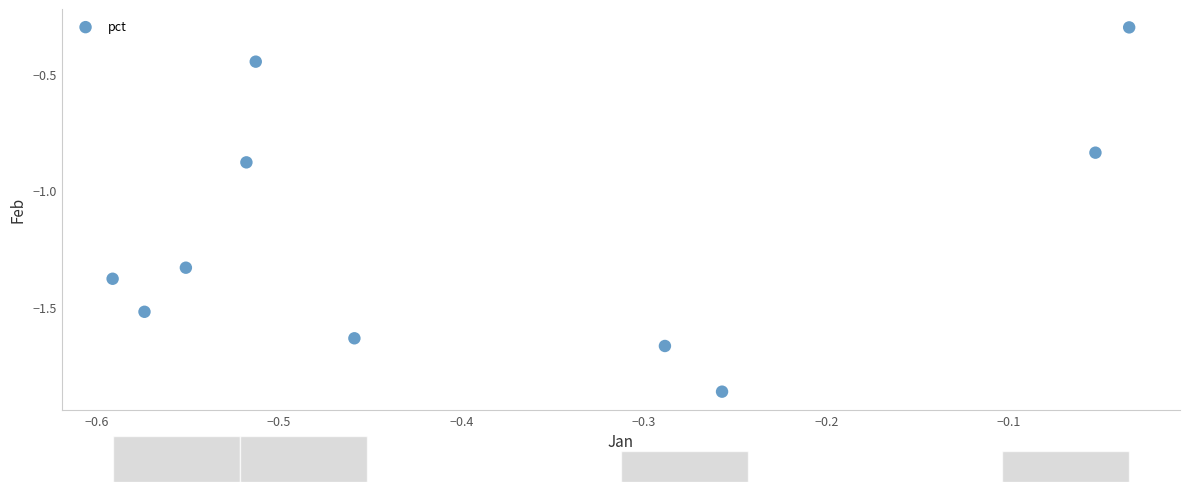

What is the range of Y values (max minus min)?

1.6